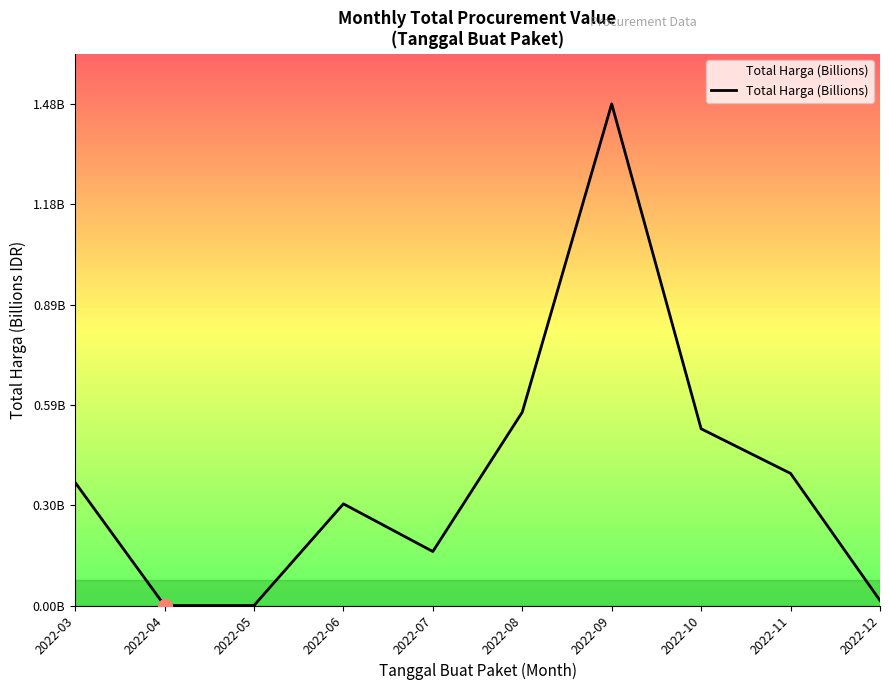

The chart shows a value of 0.1 at 2022-06. True or false?

False